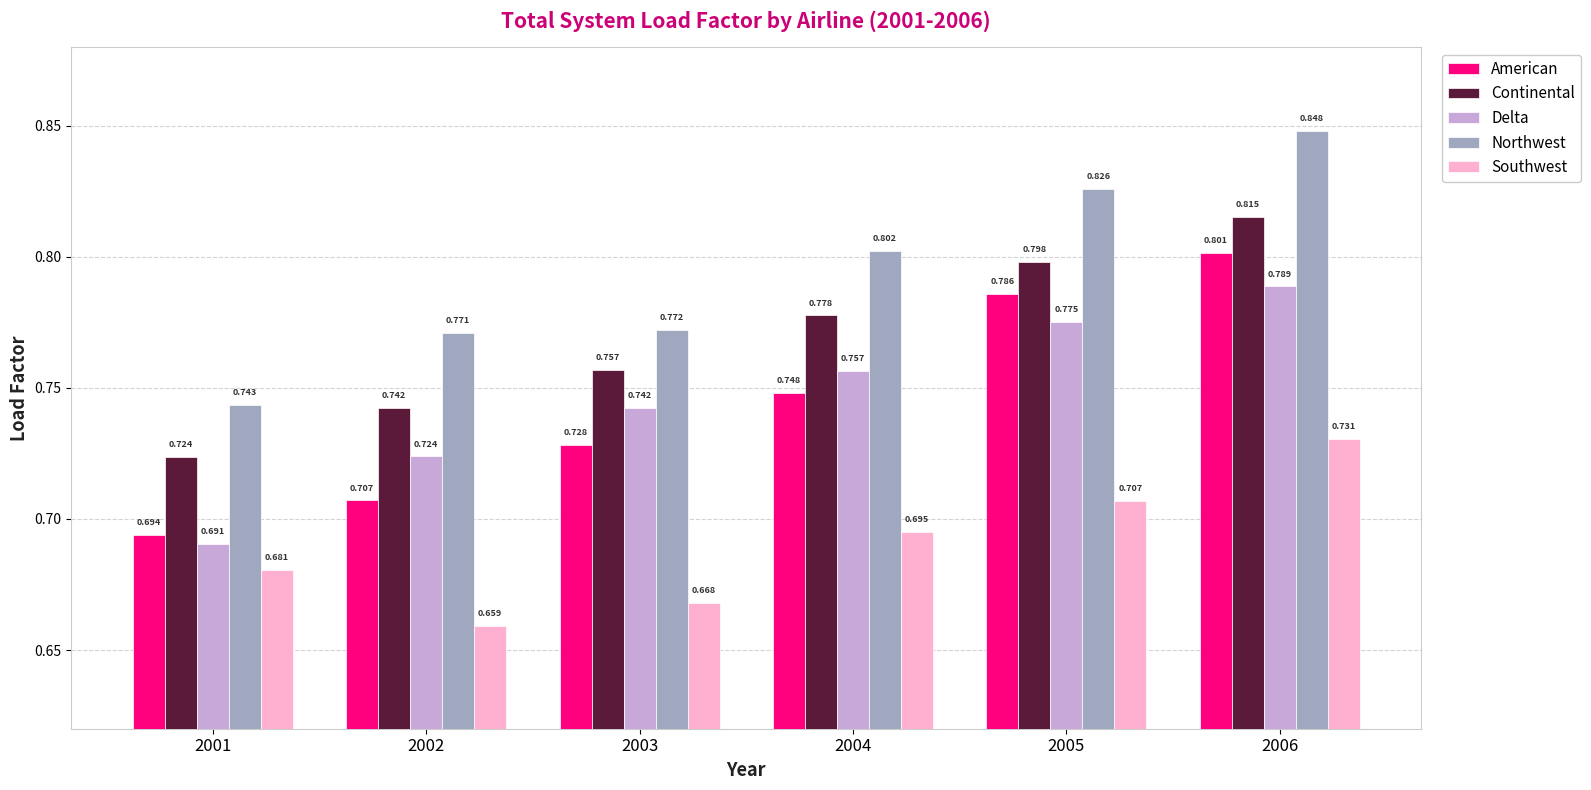

At 2006, list the series in order from smallest to largest.

Southwest, Delta, American, Continental, Northwest